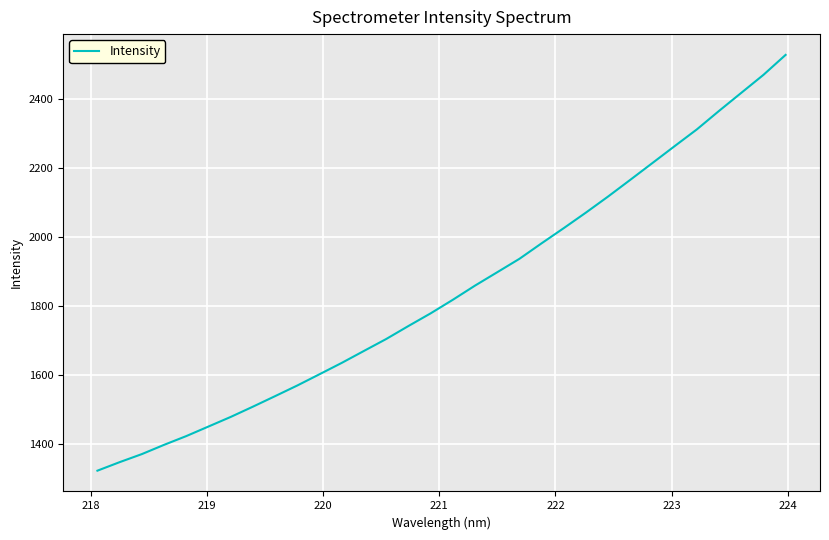

What is the smallest value displayed?

1323.5